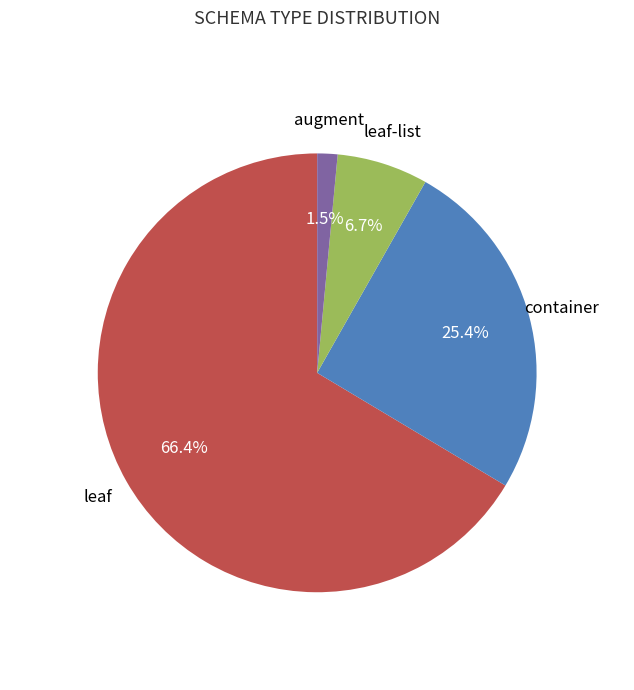

Count the number of slices in the pie.

4